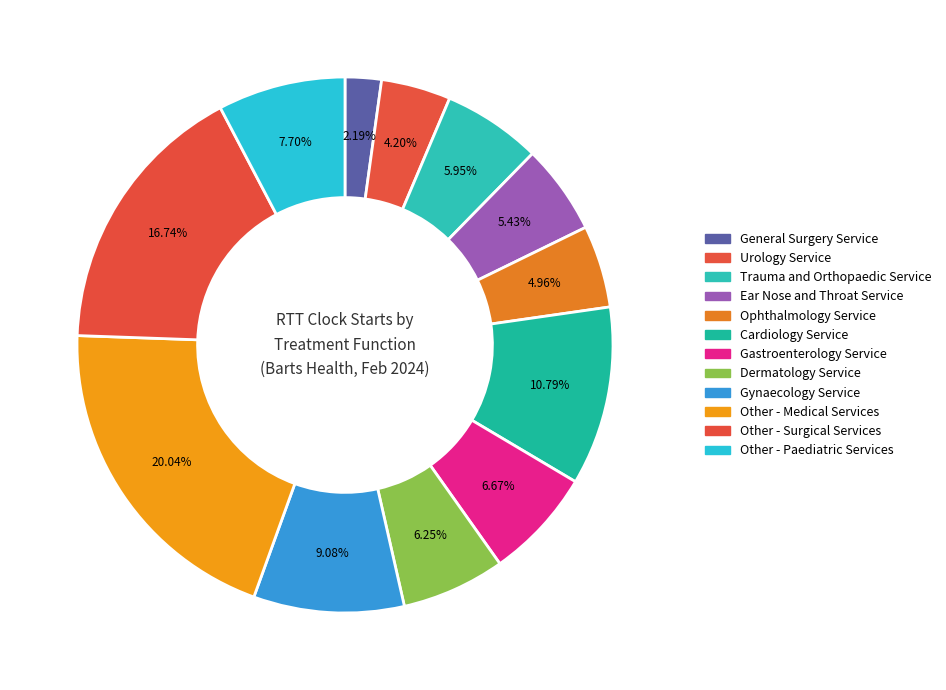

How much of the chart is everything except Urology Service?

95.8%